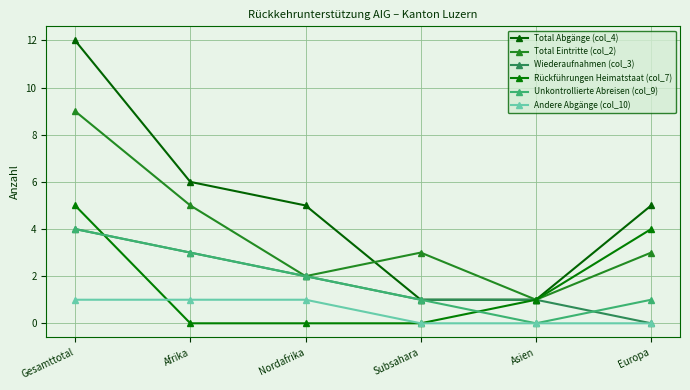

What is the value of the Total Abgänge (col_4) point at the 5th from the left?

1